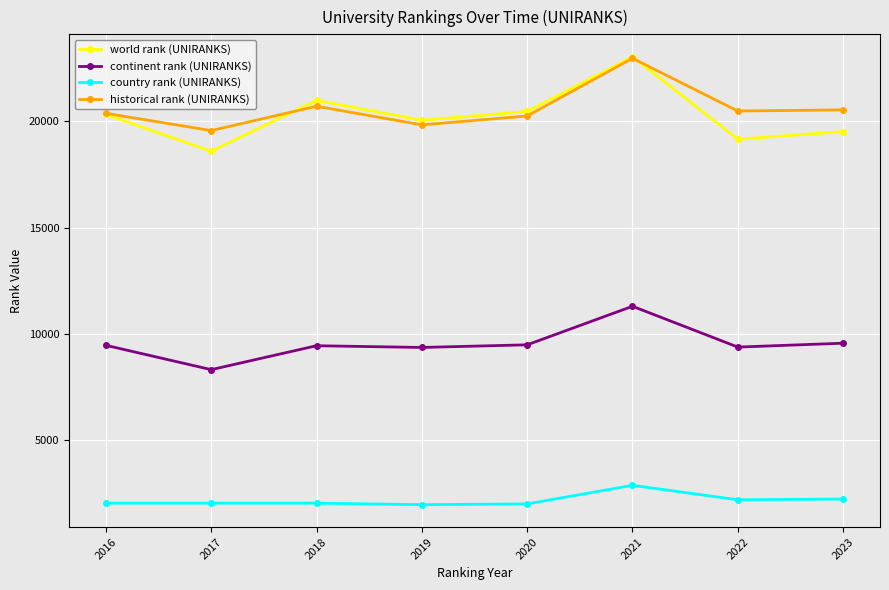

True or false: continent rank (UNIRANKS) has more than 1 interior local peaks.

True